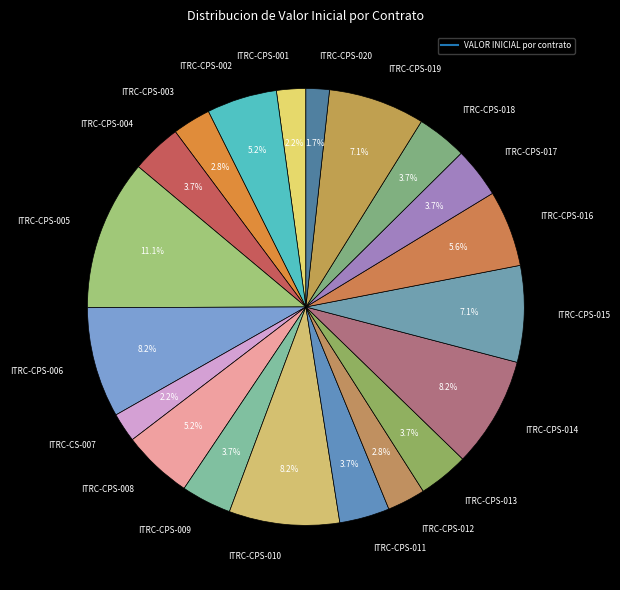

How many segments does this pie chart have?

20